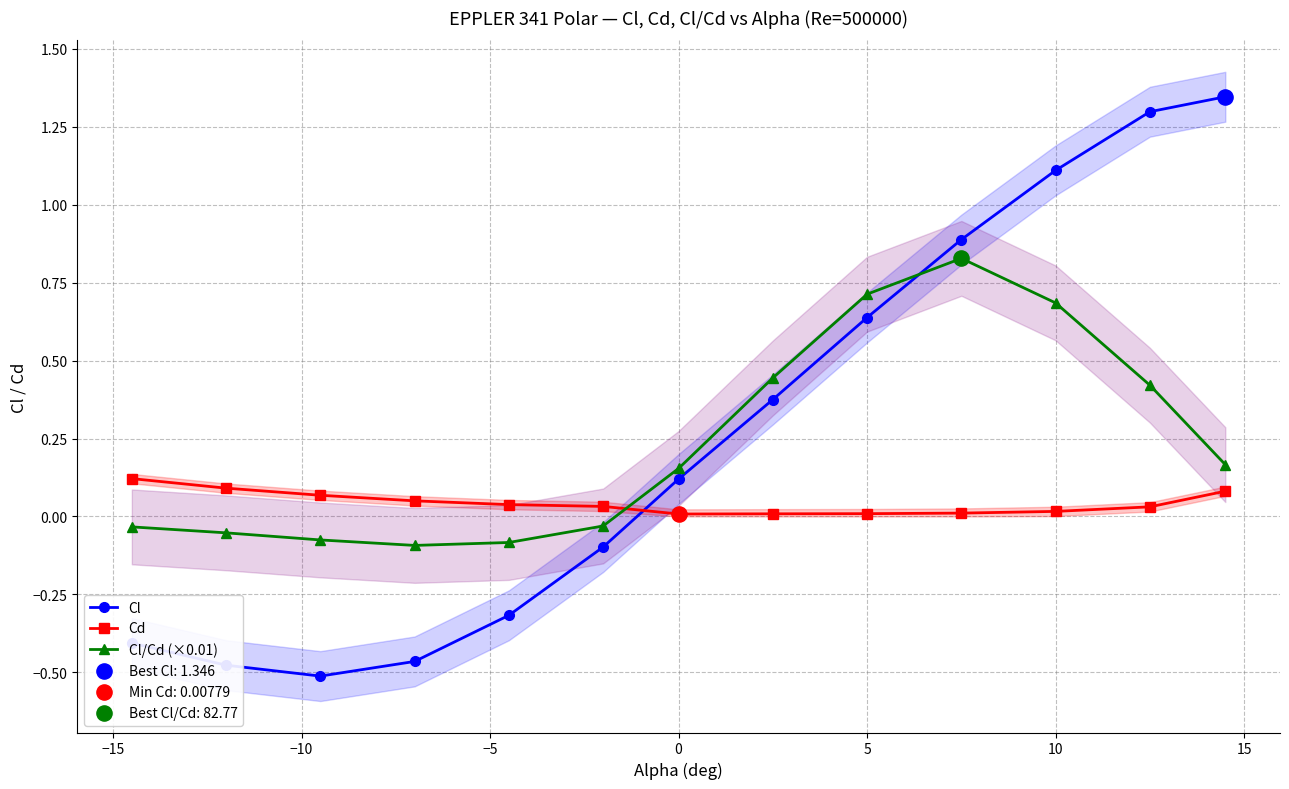

Which series has the largest total across all categories?

Cl